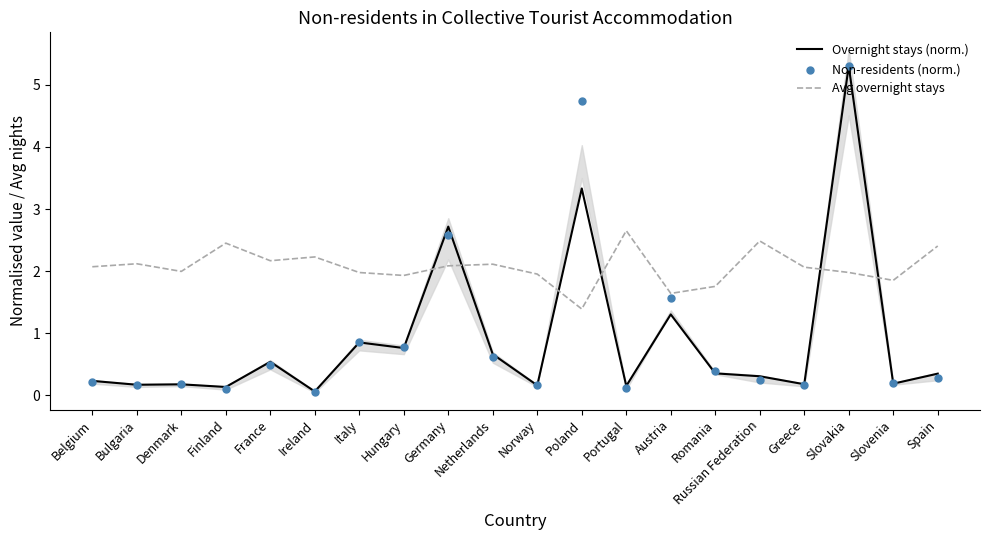

What are all the series names shown in the legend?

Overnight stays (norm.), Avg overnight stays, Non-residents (norm.)